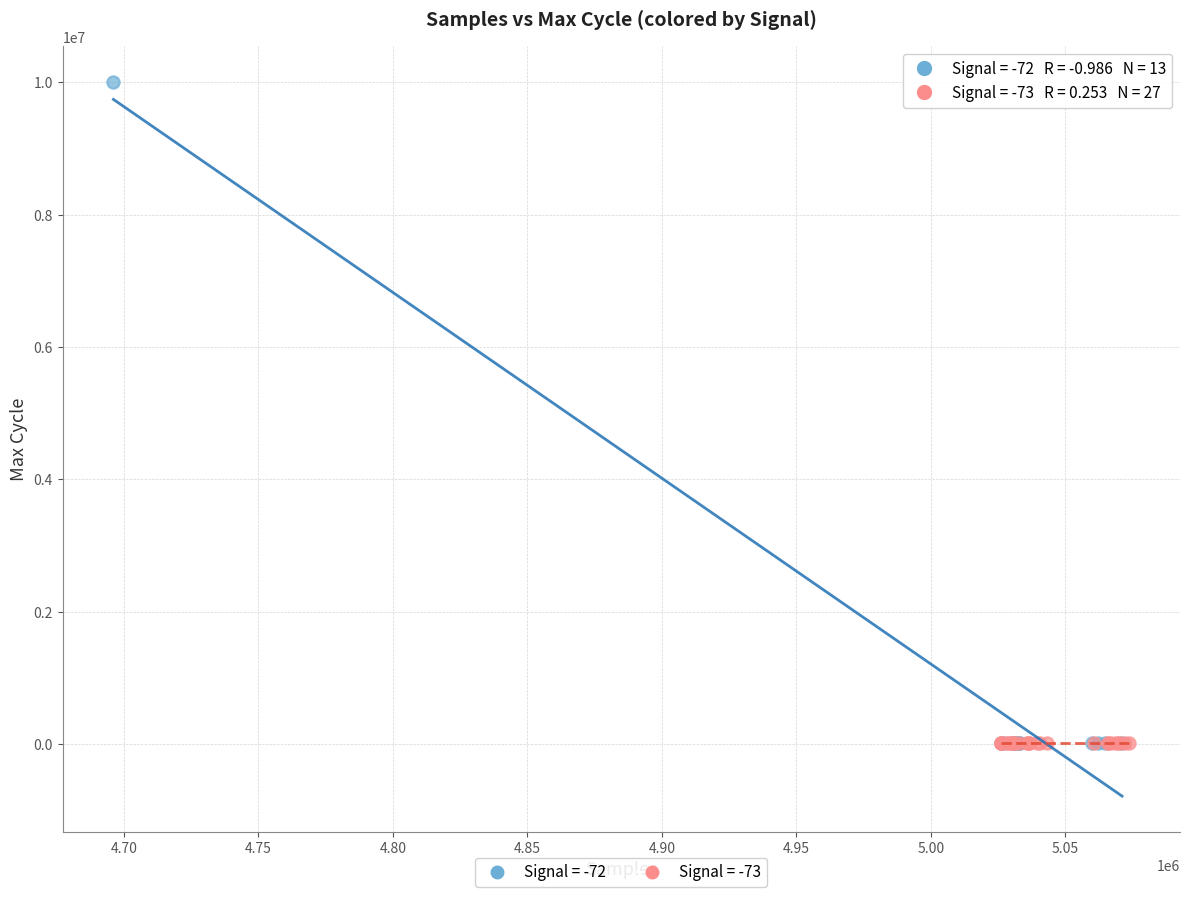

Which series has the widest spread of Y values?

Signal = -72